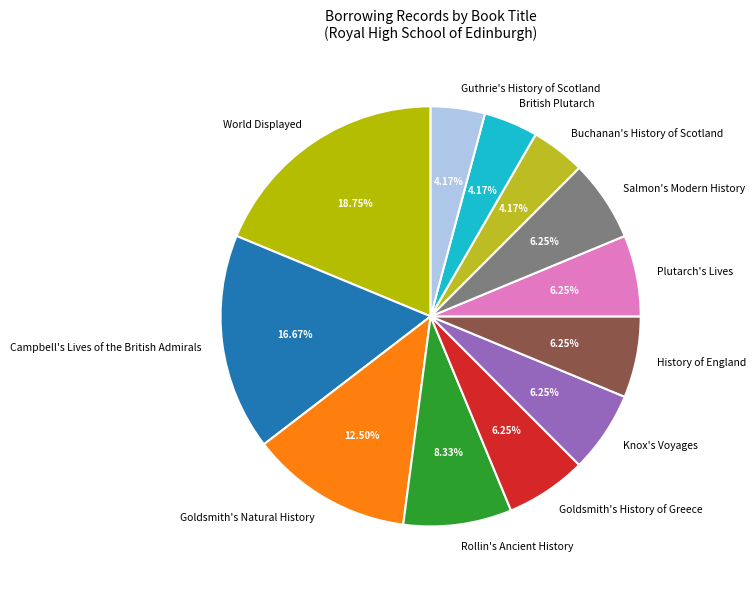

True or false: Salmon's Modern History accounts for 1% of the total.

False